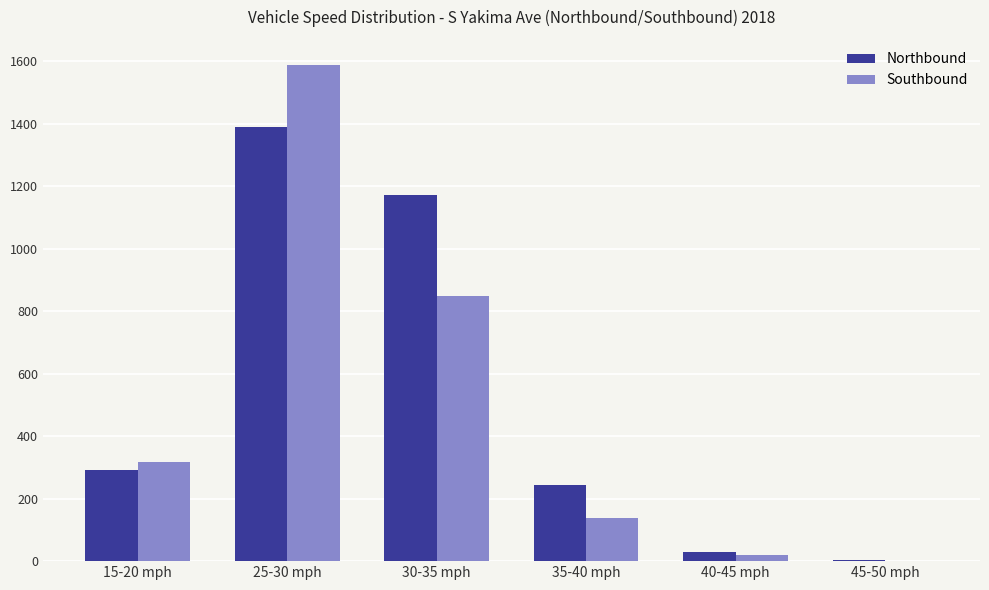

Reading left to right, transcribe all the data shown in this chart.

Northbound: 15-20 mph=293	25-30 mph=1389	30-35 mph=1172	35-40 mph=244	40-45 mph=28	45-50 mph=3
Southbound: 15-20 mph=318	25-30 mph=1589	30-35 mph=848	35-40 mph=138	40-45 mph=19	45-50 mph=0